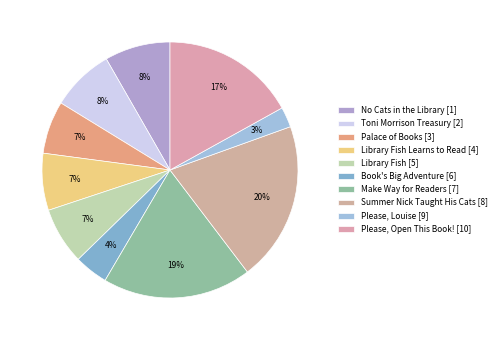

Count the number of slices in the pie.

10